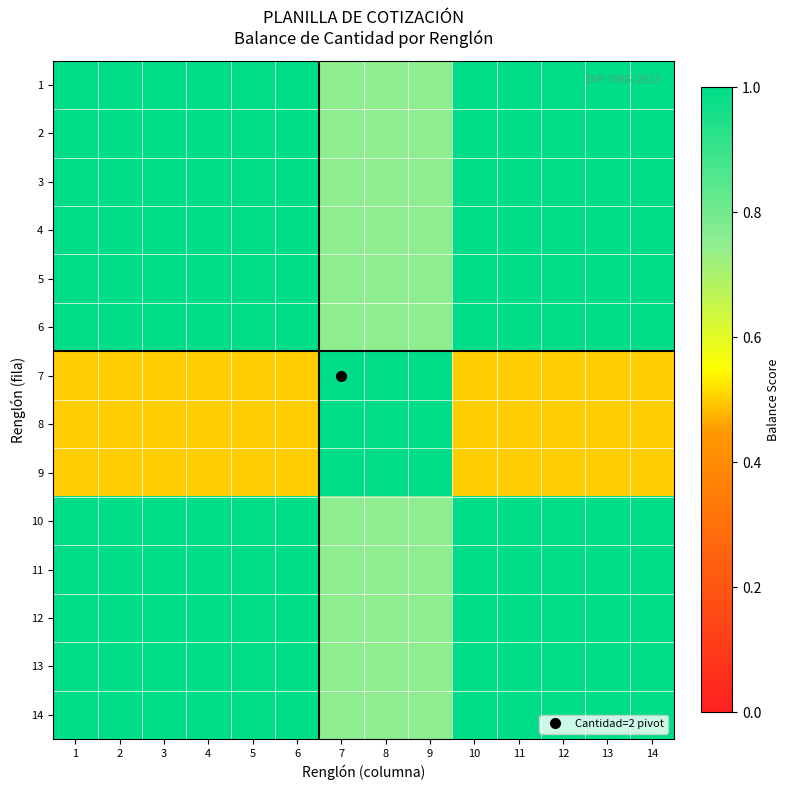

Reading right to left, what are all the values shown in this chart?

1: 14=1.0	13=1.0	12=1.0	11=1.0	10=1.0	9=0.8	8=0.8	7=0.8	6=1.0	5=1.0	4=1.0	3=1.0	2=1.0	1=1.0
2: 14=1.0	13=1.0	12=1.0	11=1.0	10=1.0	9=0.8	8=0.8	7=0.8	6=1.0	5=1.0	4=1.0	3=1.0	2=1.0	1=1.0
3: 14=1.0	13=1.0	12=1.0	11=1.0	10=1.0	9=0.8	8=0.8	7=0.8	6=1.0	5=1.0	4=1.0	3=1.0	2=1.0	1=1.0
4: 14=1.0	13=1.0	12=1.0	11=1.0	10=1.0	9=0.8	8=0.8	7=0.8	6=1.0	5=1.0	4=1.0	3=1.0	2=1.0	1=1.0
5: 14=1.0	13=1.0	12=1.0	11=1.0	10=1.0	9=0.8	8=0.8	7=0.8	6=1.0	5=1.0	4=1.0	3=1.0	2=1.0	1=1.0
6: 14=1.0	13=1.0	12=1.0	11=1.0	10=1.0	9=0.8	8=0.8	7=0.8	6=1.0	5=1.0	4=1.0	3=1.0	2=1.0	1=1.0
7: 14=0.5	13=0.5	12=0.5	11=0.5	10=0.5	9=1.0	8=1.0	7=1.0	6=0.5	5=0.5	4=0.5	3=0.5	2=0.5	1=0.5
8: 14=0.5	13=0.5	12=0.5	11=0.5	10=0.5	9=1.0	8=1.0	7=1.0	6=0.5	5=0.5	4=0.5	3=0.5	2=0.5	1=0.5
9: 14=0.5	13=0.5	12=0.5	11=0.5	10=0.5	9=1.0	8=1.0	7=1.0	6=0.5	5=0.5	4=0.5	3=0.5	2=0.5	1=0.5
10: 14=1.0	13=1.0	12=1.0	11=1.0	10=1.0	9=0.8	8=0.8	7=0.8	6=1.0	5=1.0	4=1.0	3=1.0	2=1.0	1=1.0
11: 14=1.0	13=1.0	12=1.0	11=1.0	10=1.0	9=0.8	8=0.8	7=0.8	6=1.0	5=1.0	4=1.0	3=1.0	2=1.0	1=1.0
12: 14=1.0	13=1.0	12=1.0	11=1.0	10=1.0	9=0.8	8=0.8	7=0.8	6=1.0	5=1.0	4=1.0	3=1.0	2=1.0	1=1.0
13: 14=1.0	13=1.0	12=1.0	11=1.0	10=1.0	9=0.8	8=0.8	7=0.8	6=1.0	5=1.0	4=1.0	3=1.0	2=1.0	1=1.0
14: 14=1.0	13=1.0	12=1.0	11=1.0	10=1.0	9=0.8	8=0.8	7=0.8	6=1.0	5=1.0	4=1.0	3=1.0	2=1.0	1=1.0